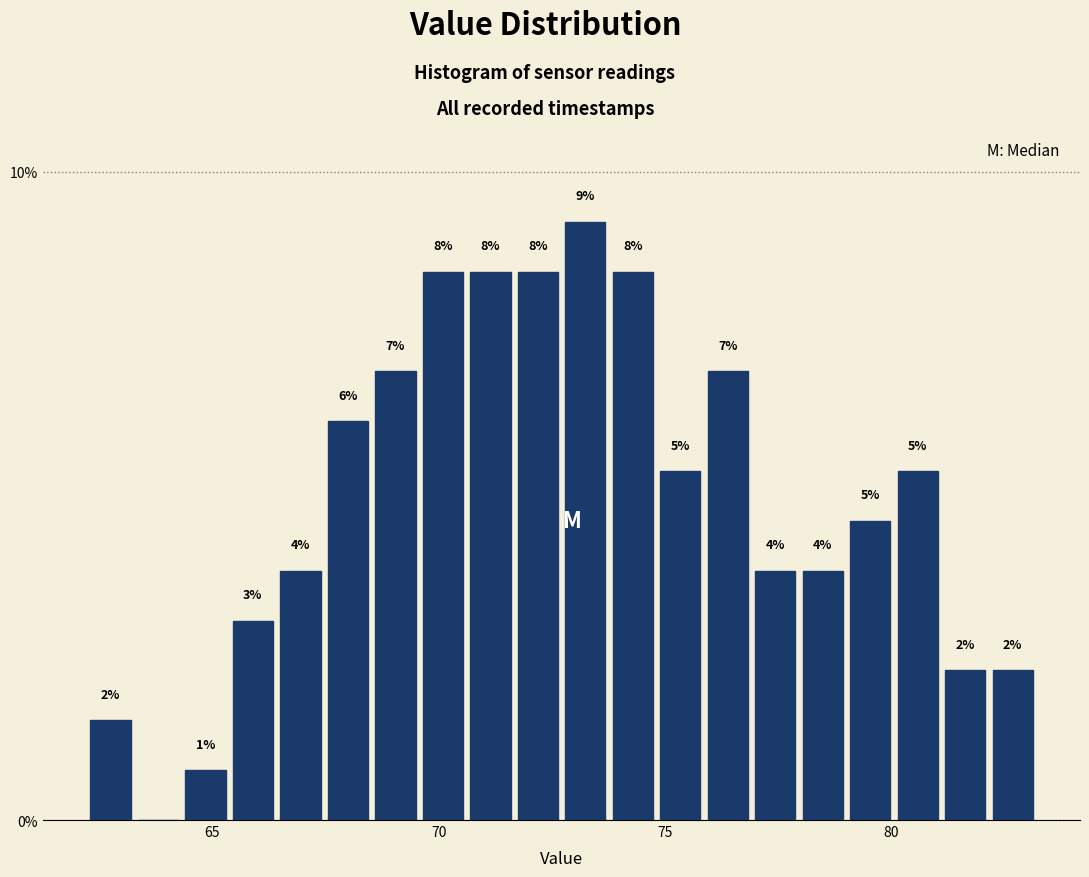

Around what value on the x-axis is the tallest bar? Give the approximate position of its centre, as read against the axis.

73.0